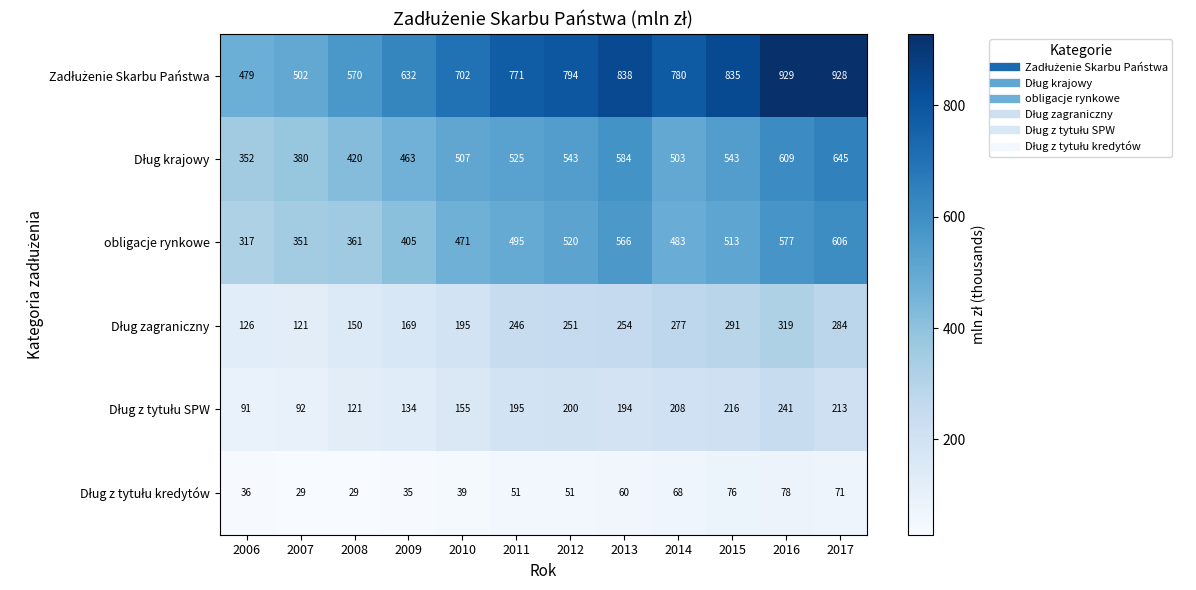

At which category does the chart reach its peak across all series?

2016